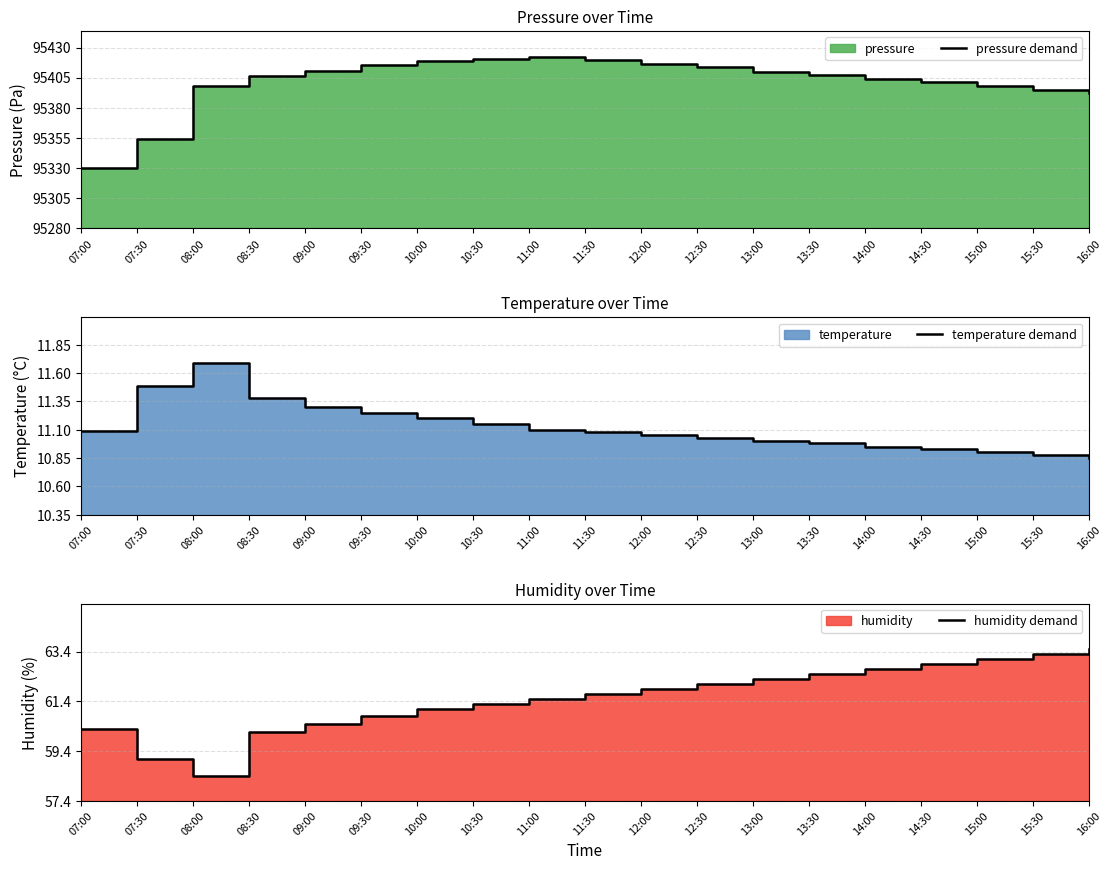

What is the difference between the highest and lowest values at 08:30?

125.0